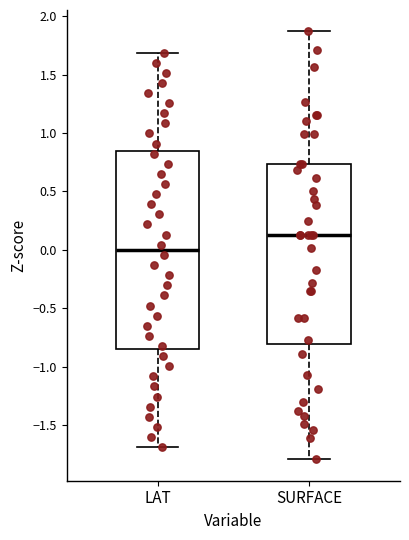

Where does the lower whisker of the box for LAT end on the y-axis? The values are not printed on the chart, so give them approximately, as read against the axis.

-1.70